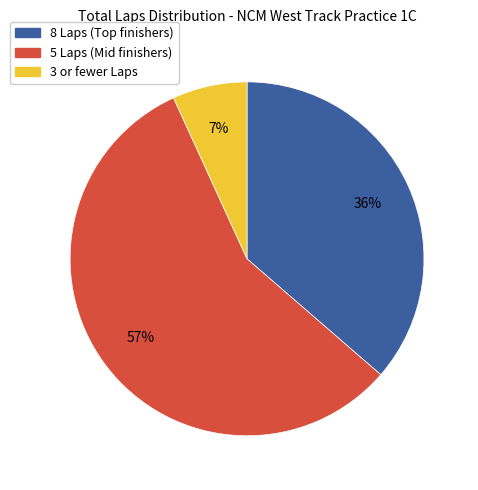

How many slices are in this pie chart?

3